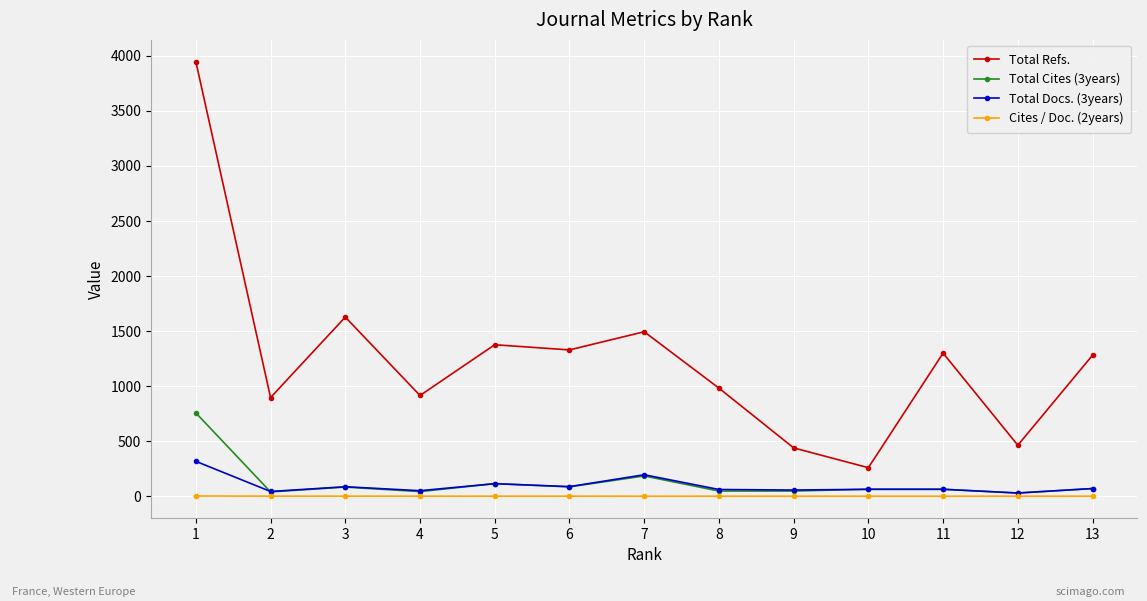

How many lines are shown in the chart?

4